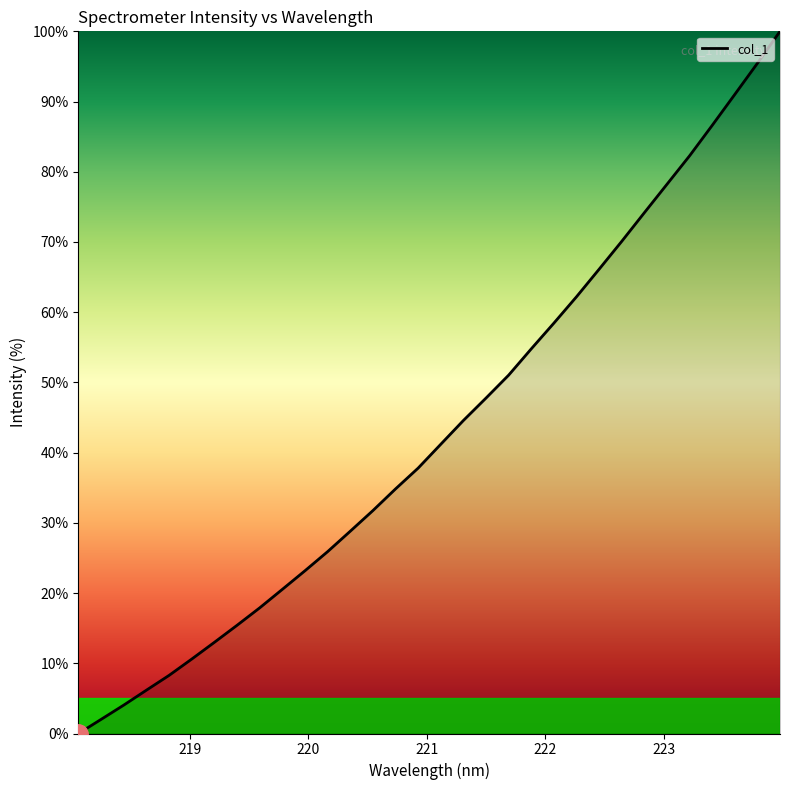

What is the greatest value displayed?

100.0